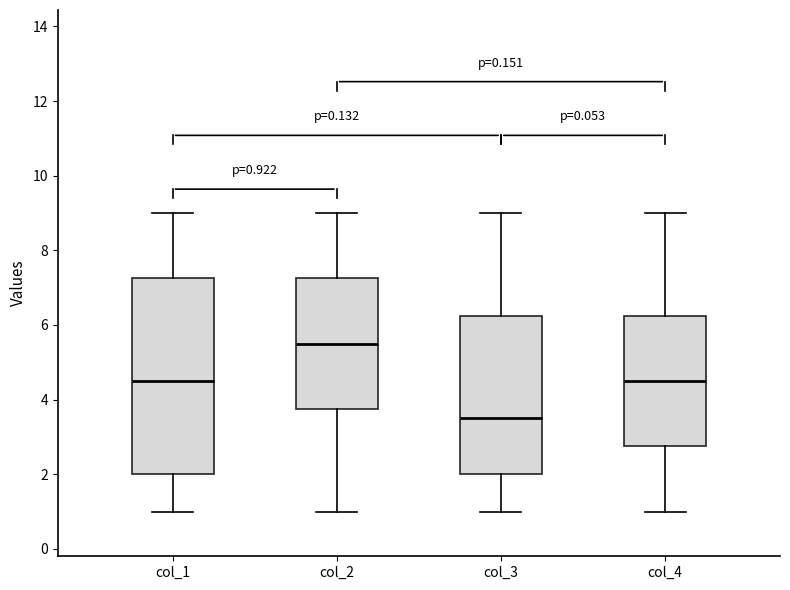

Comparing the boxes themselves (not the whiskers), which one is the tallest?

col_1